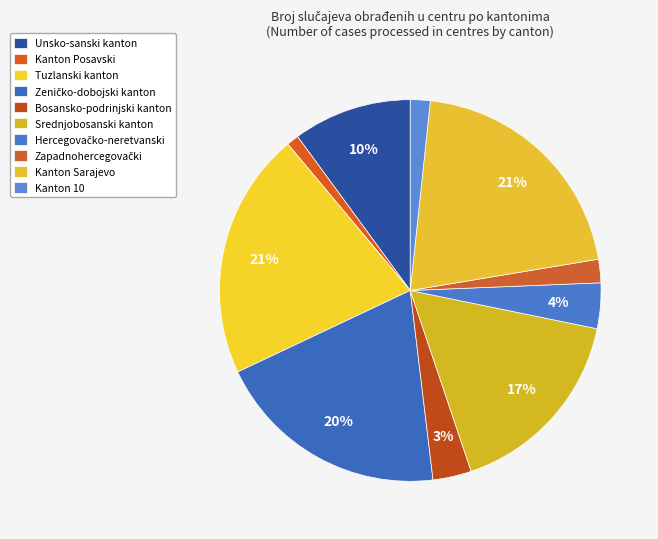

Count the number of slices in the pie.

10